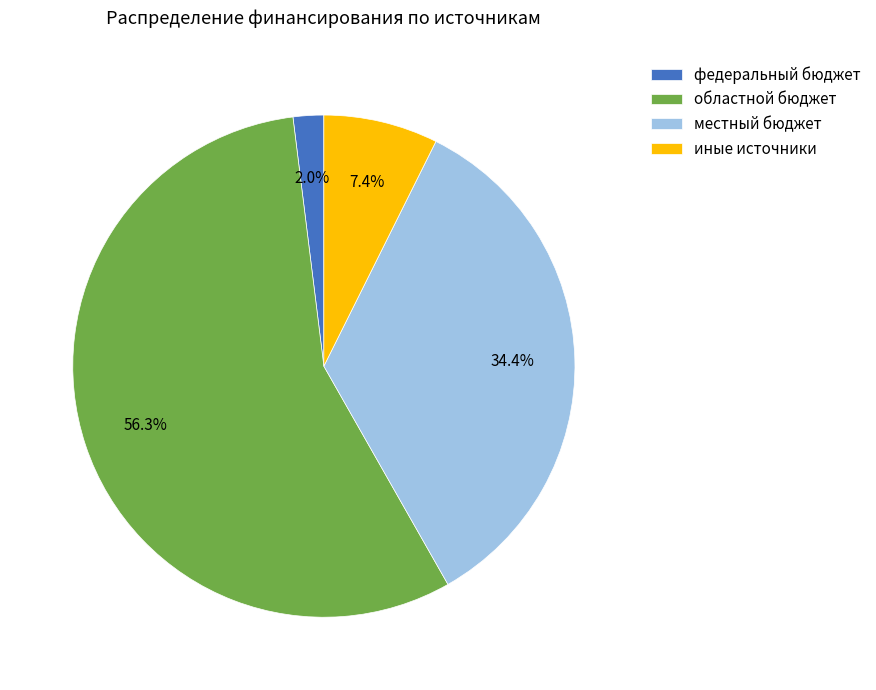

Between иные источники and федеральный бюджет, which is larger?

иные источники